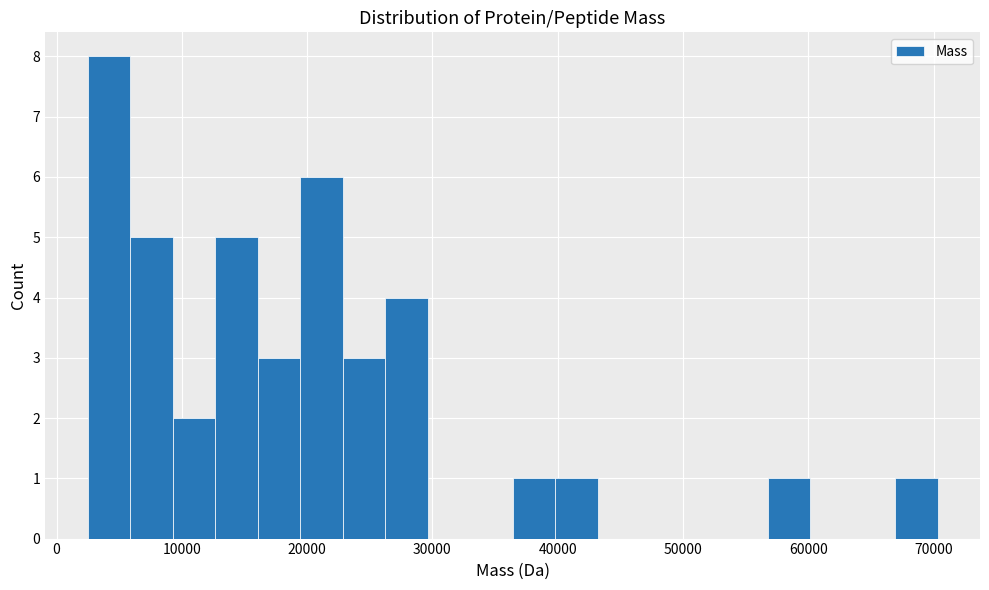

Around what value on the x-axis is the tallest bar? Give the approximate position of its centre, as read against the axis.

4000